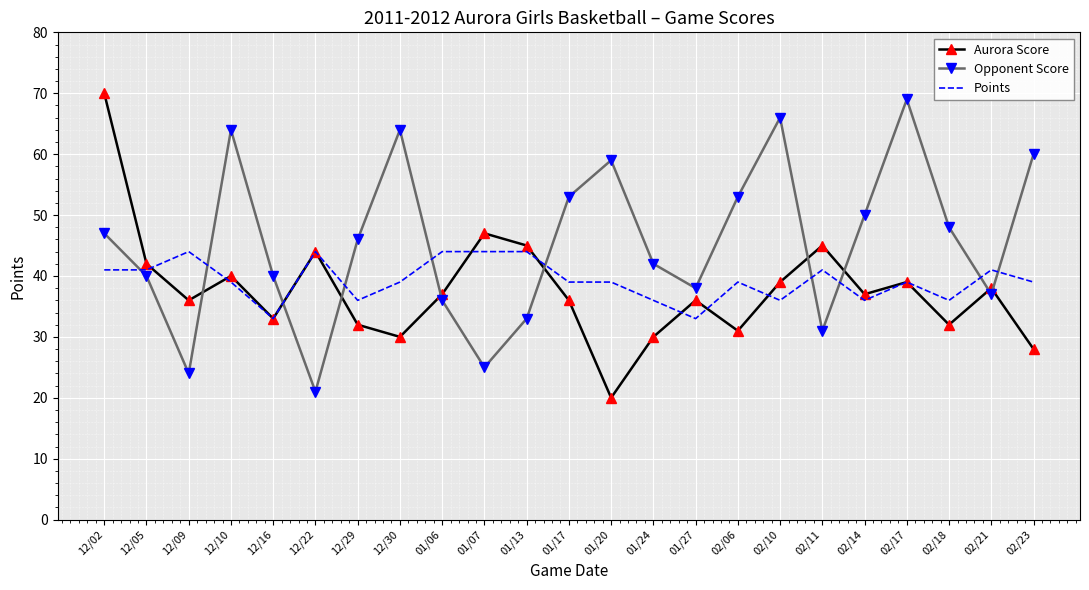

True or false: Aurora Score has more than 1 interior local peaks.

True